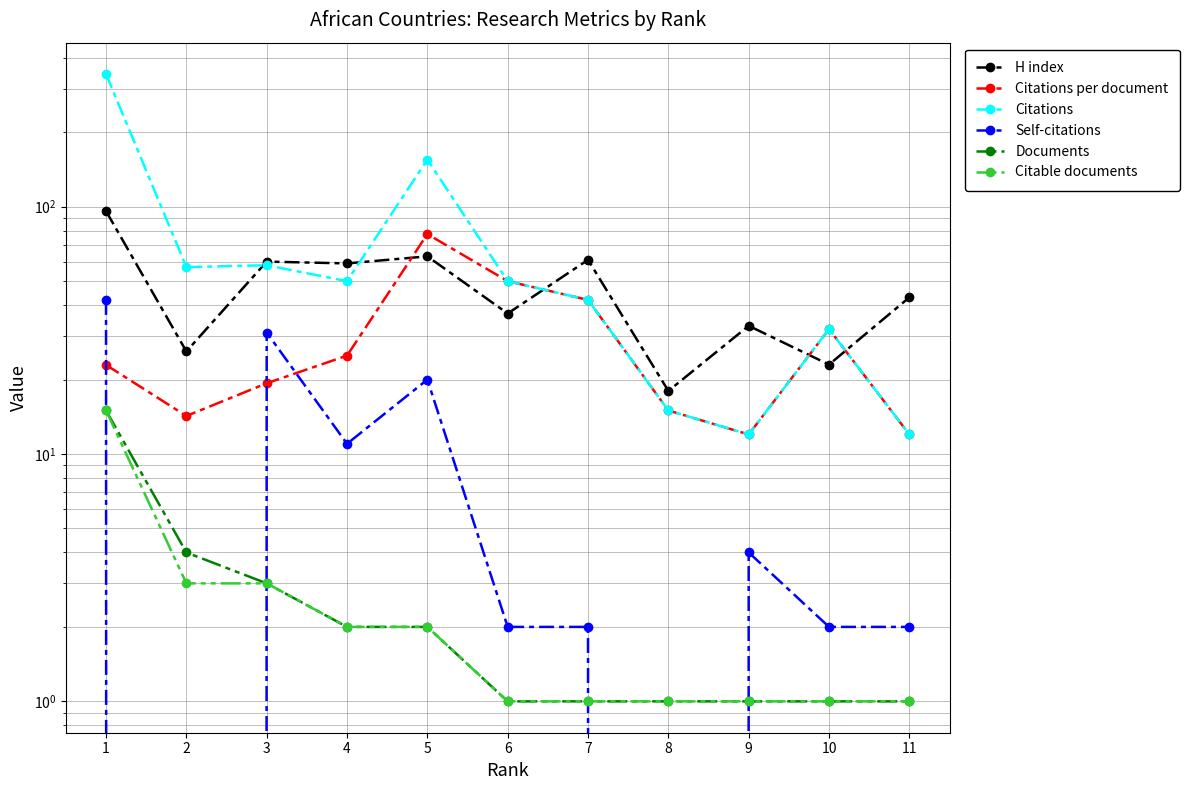

True or false: H index and Citations intersect in this chart.

True